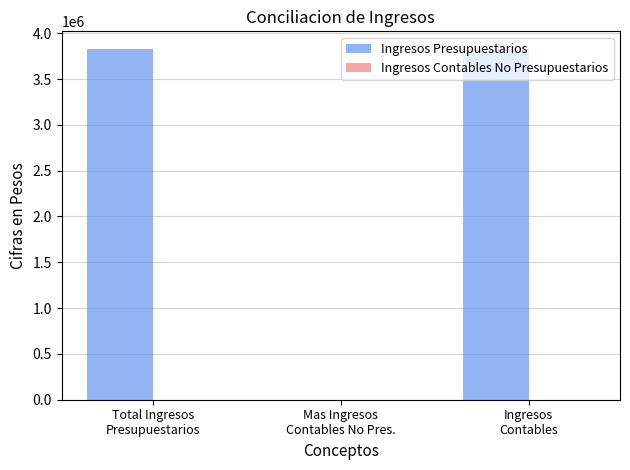

What is the maximum value shown in the chart?

3828750